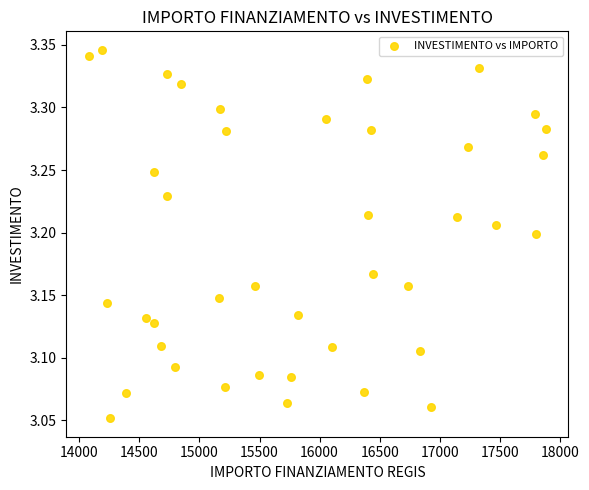

What is the range of Y values (max minus min)?

0.3